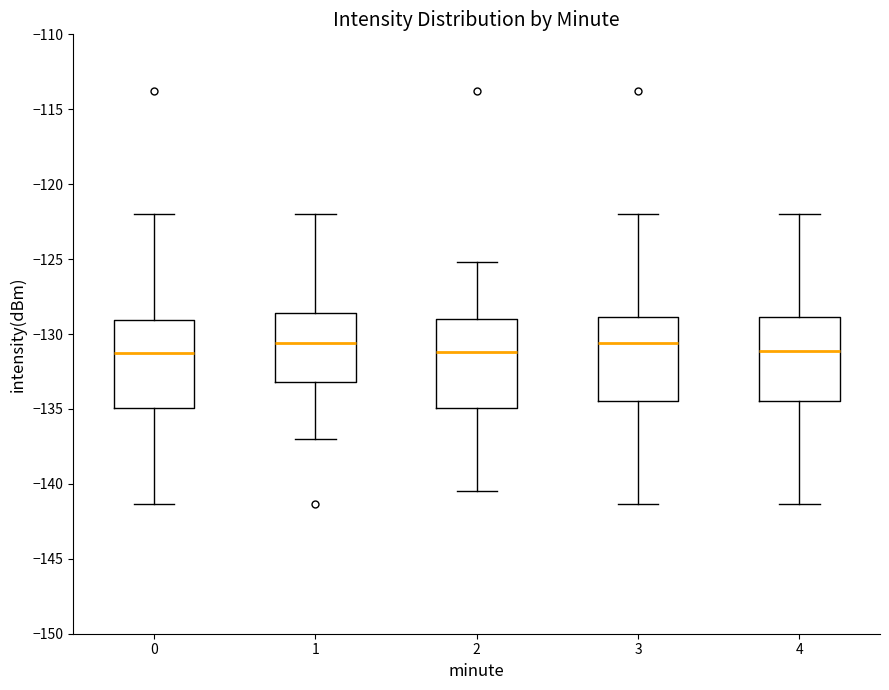

Where is the lower edge of the box at x = 0 on the y-axis? The values are not printed on the chart, so give them approximately, as read against the axis.

-135.0